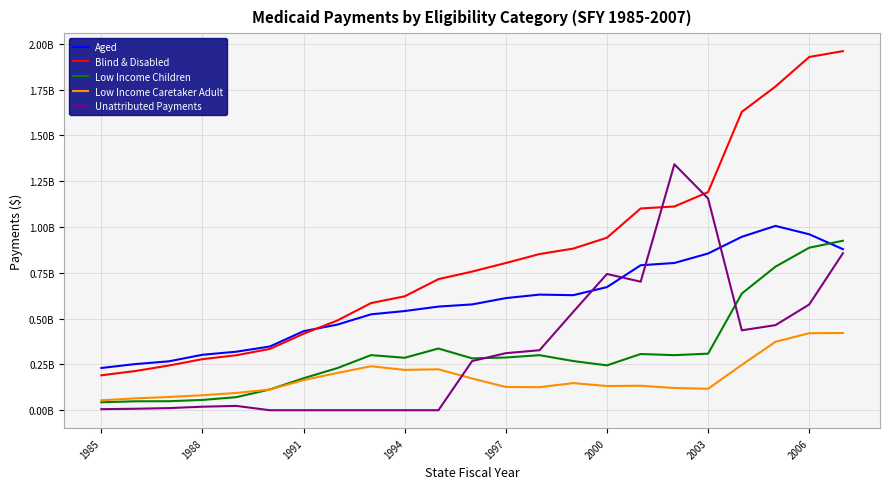

What are all the series names shown in the legend?

Aged, Blind & Disabled, Low Income Children, Low Income Caretaker Adult, Unattributed Payments